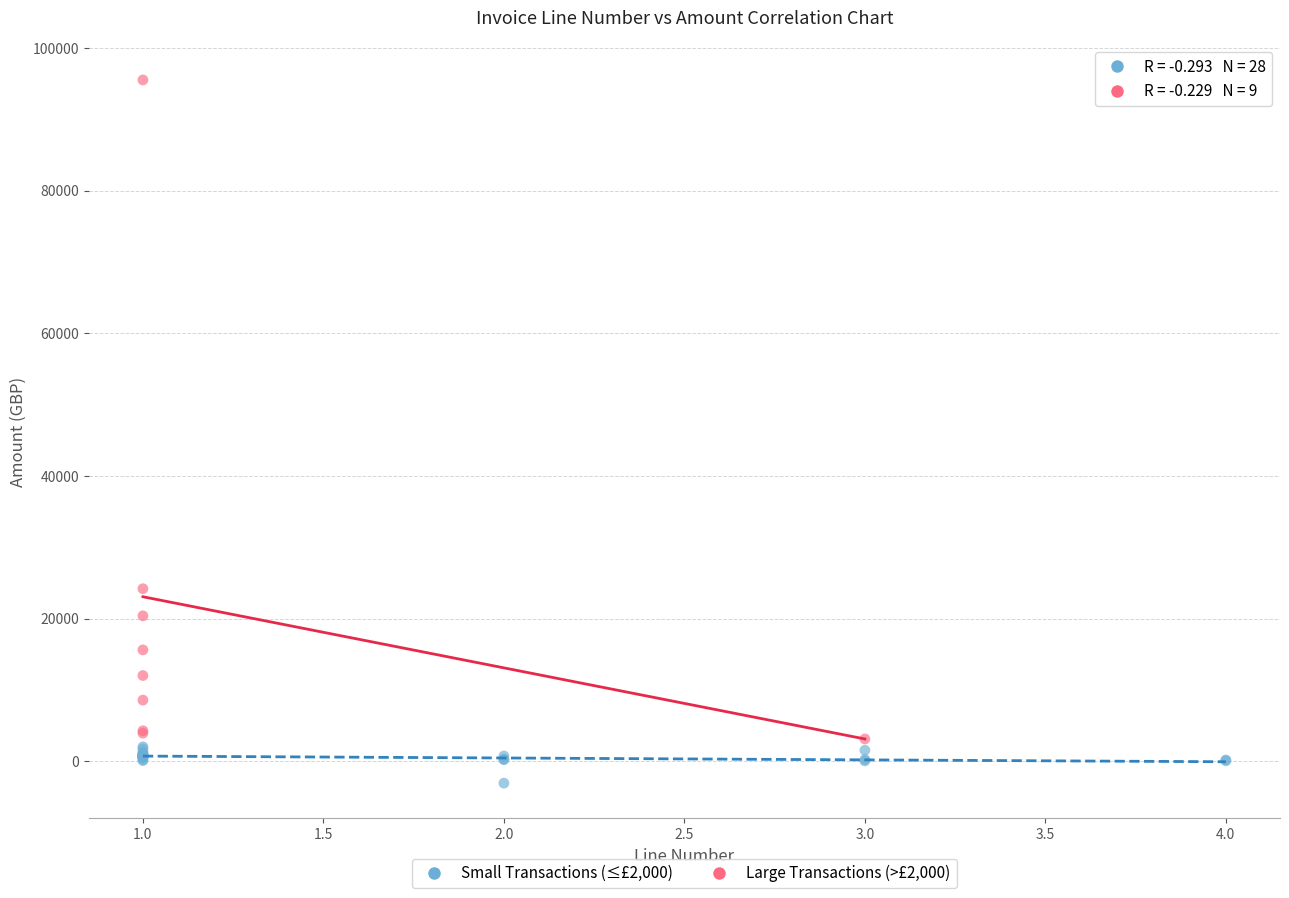

Which series has the widest spread of Y values?

Large Transactions (>£2,000)